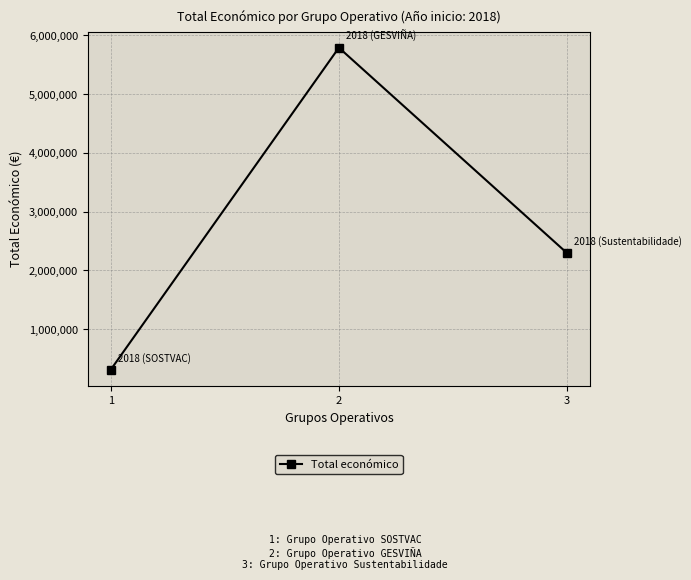

True or false: the data shows 2296067 at 3.

True